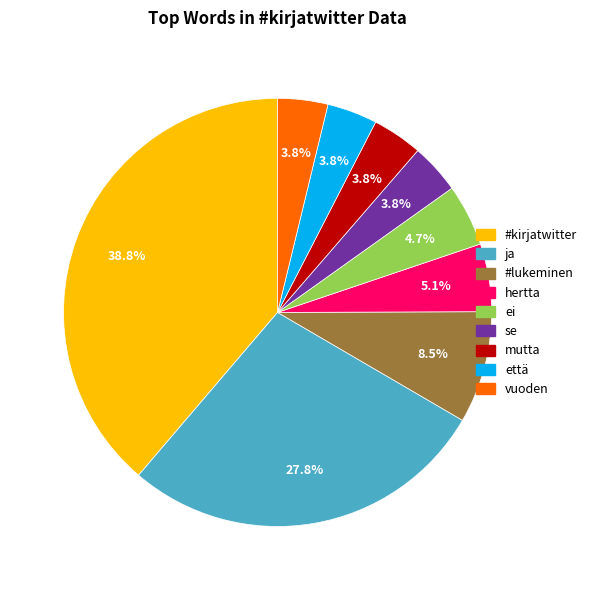

How many segments does this pie chart have?

9